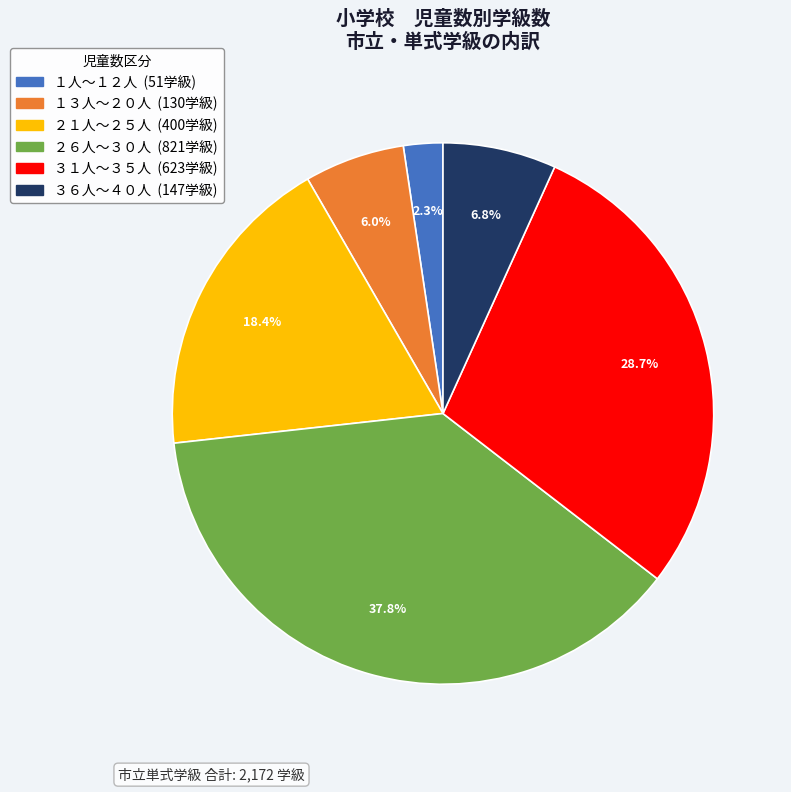

Is there a majority slice in this chart?

No